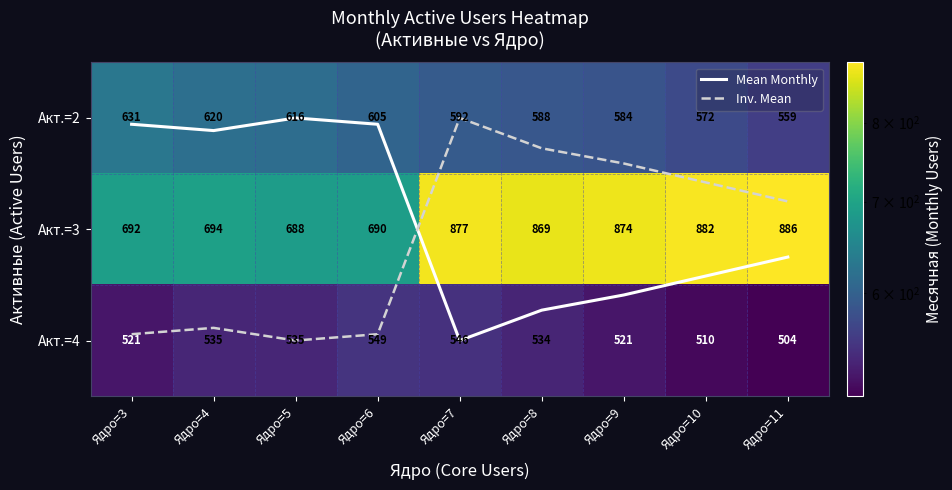

Between Ядро=4 and Ядро=7, which series saw the biggest shift?

Акт.=3